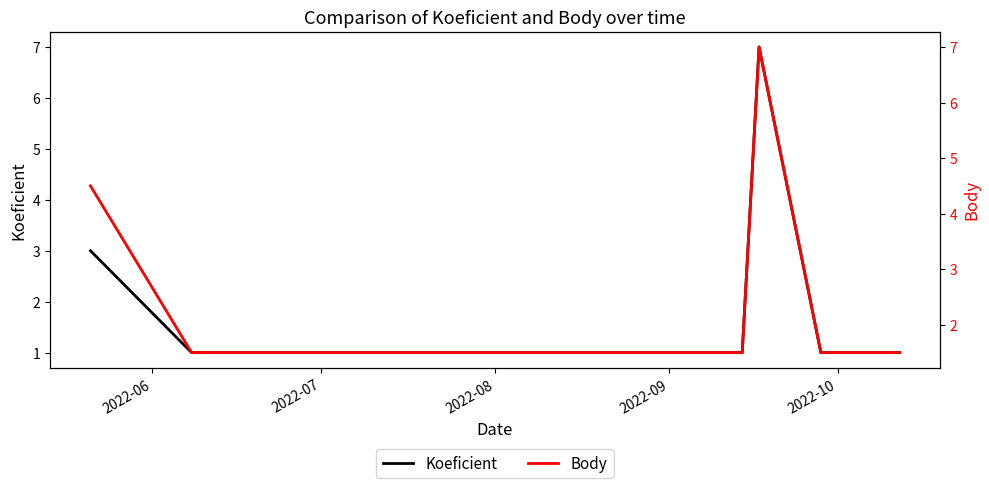

True or false: Koeficient and Body intersect in this chart.

False